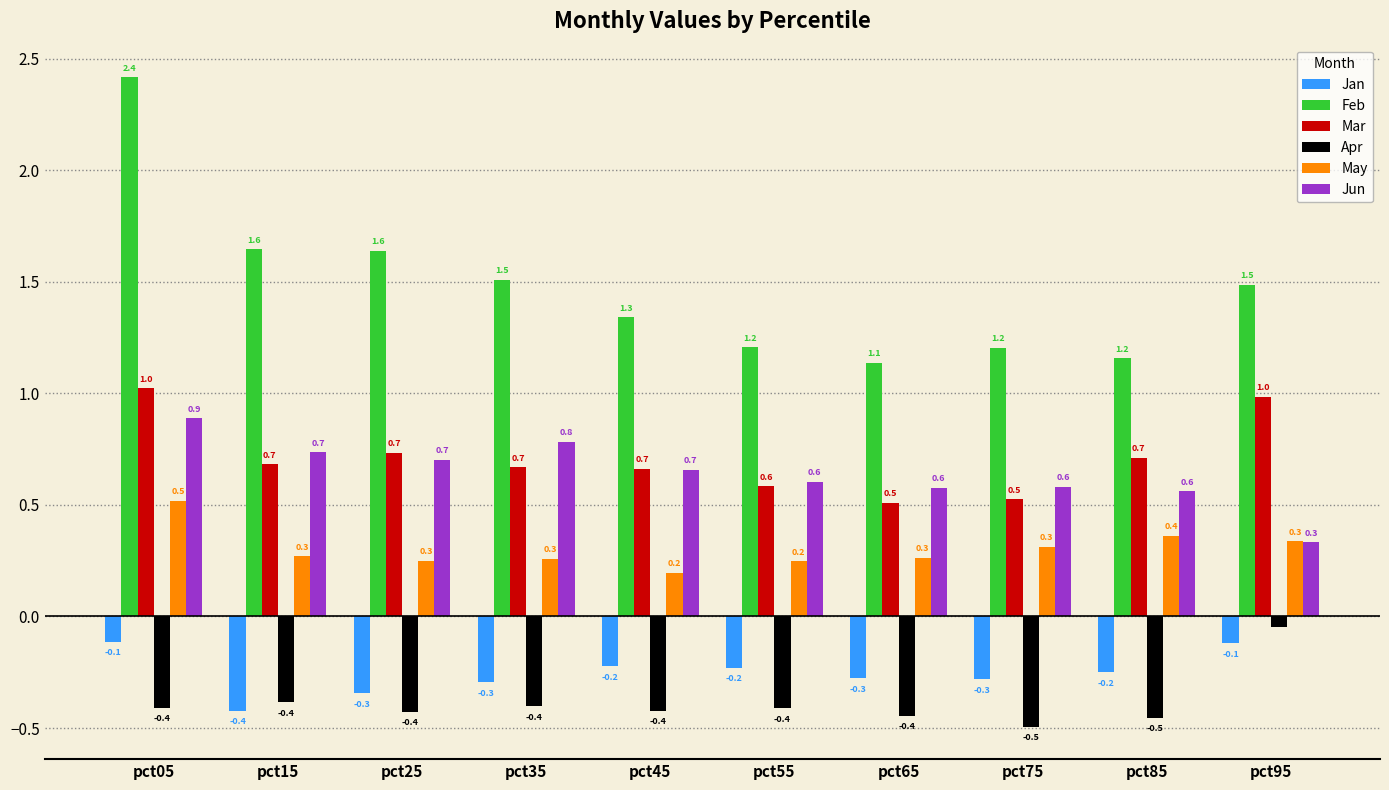

Which series has the widest spread of values?

Feb